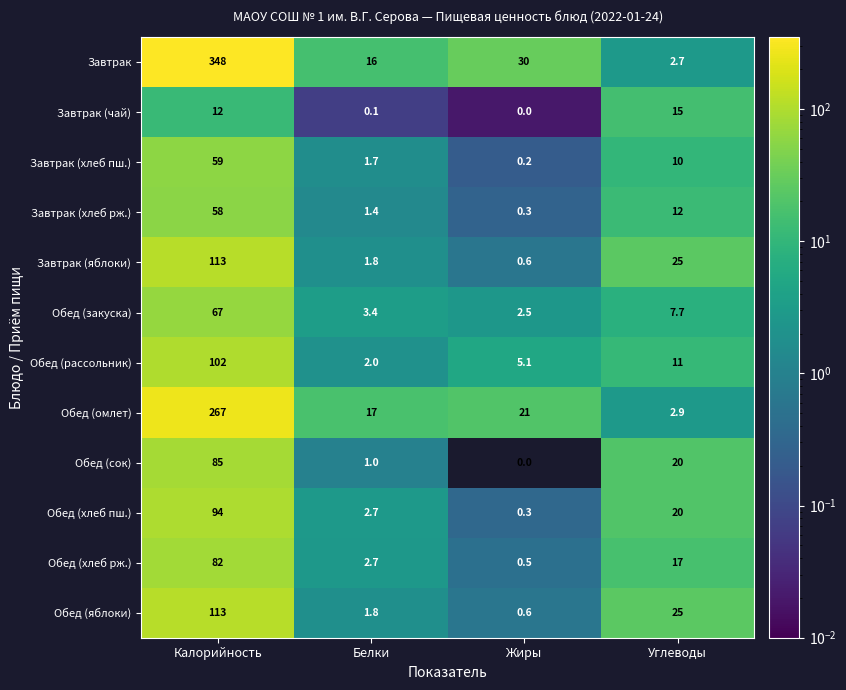

Is the value of Обед (сок) at Углеводы greater than the value of Завтрак (чай) at Углеводы?

Yes